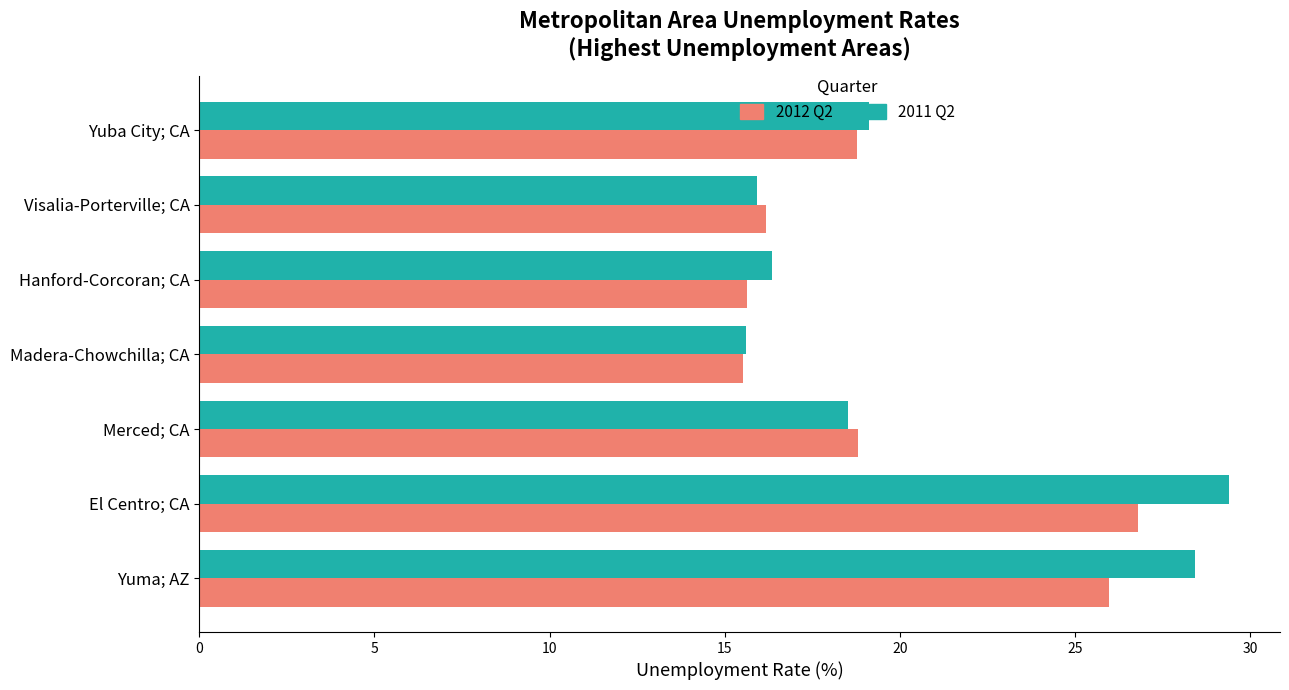

Is it true that 2011 Q2 equals 50.3 at Yuma; AZ?

False